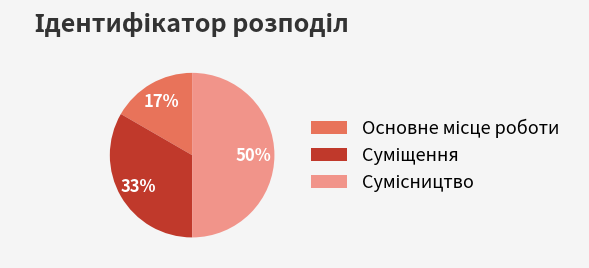

To the nearest percent, what is the average slice percentage?

33%